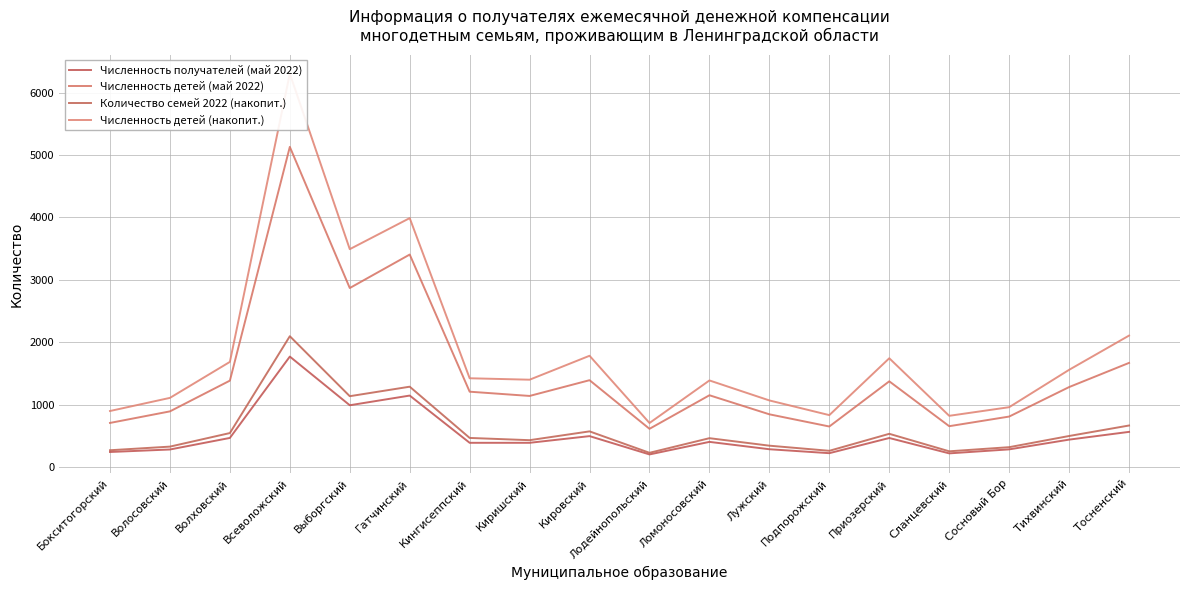

What is the minimum value shown in the chart?

208